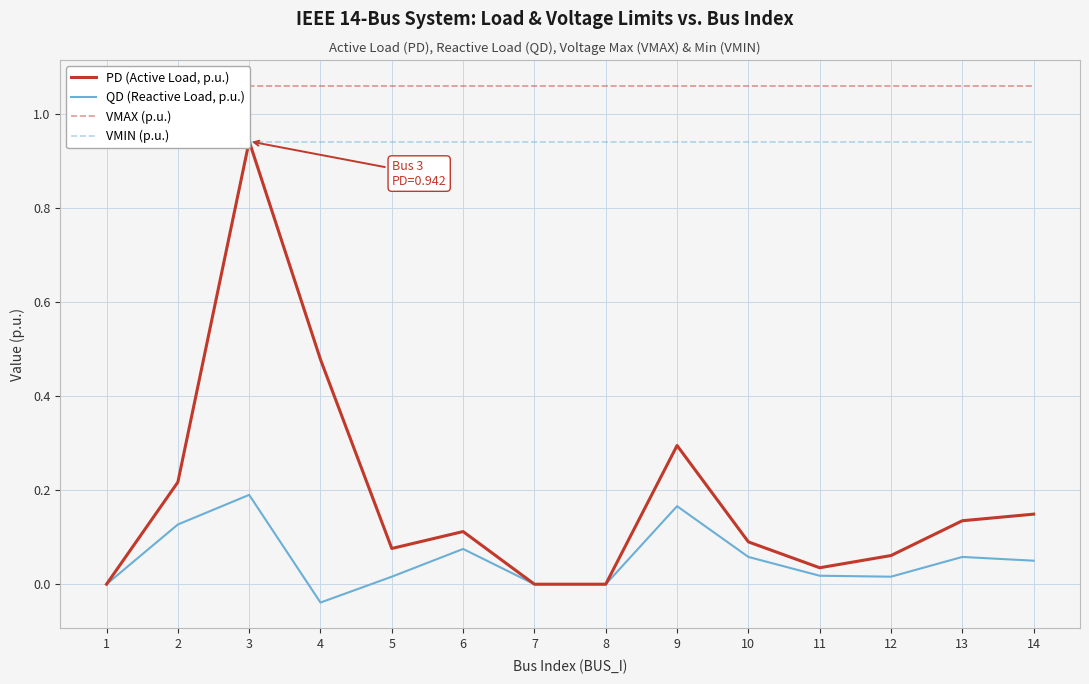

Which series changed the most between 2 and 6?

PD (Active Load, p.u.)